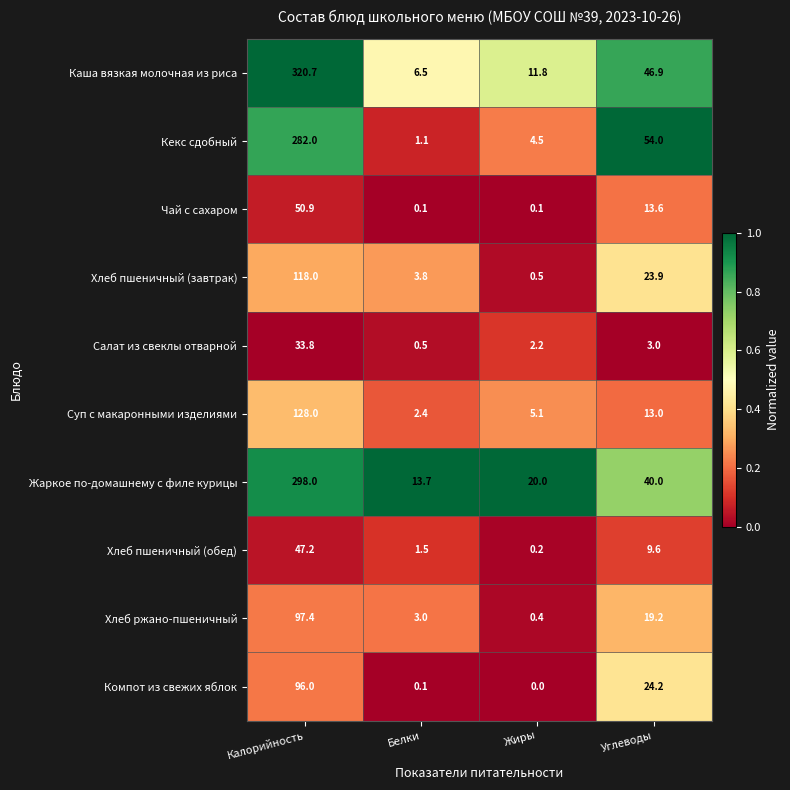

At how many categories does at least one series exceed 0?

4